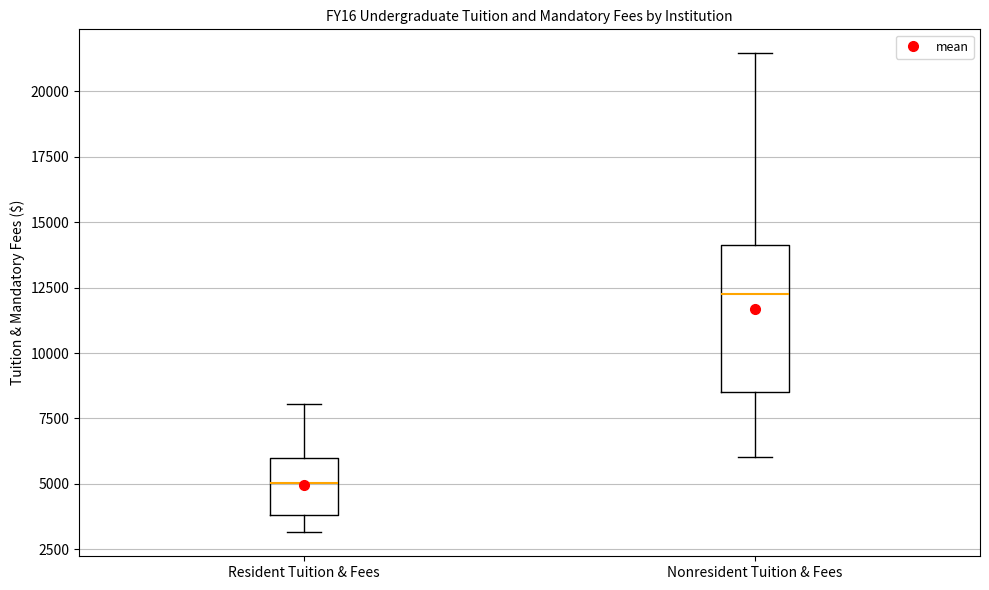

Where does the median line of the box for Nonresident Tuition & Fees sit on the y-axis? The values are not printed on the chart, so give them approximately, as read against the axis.

12500